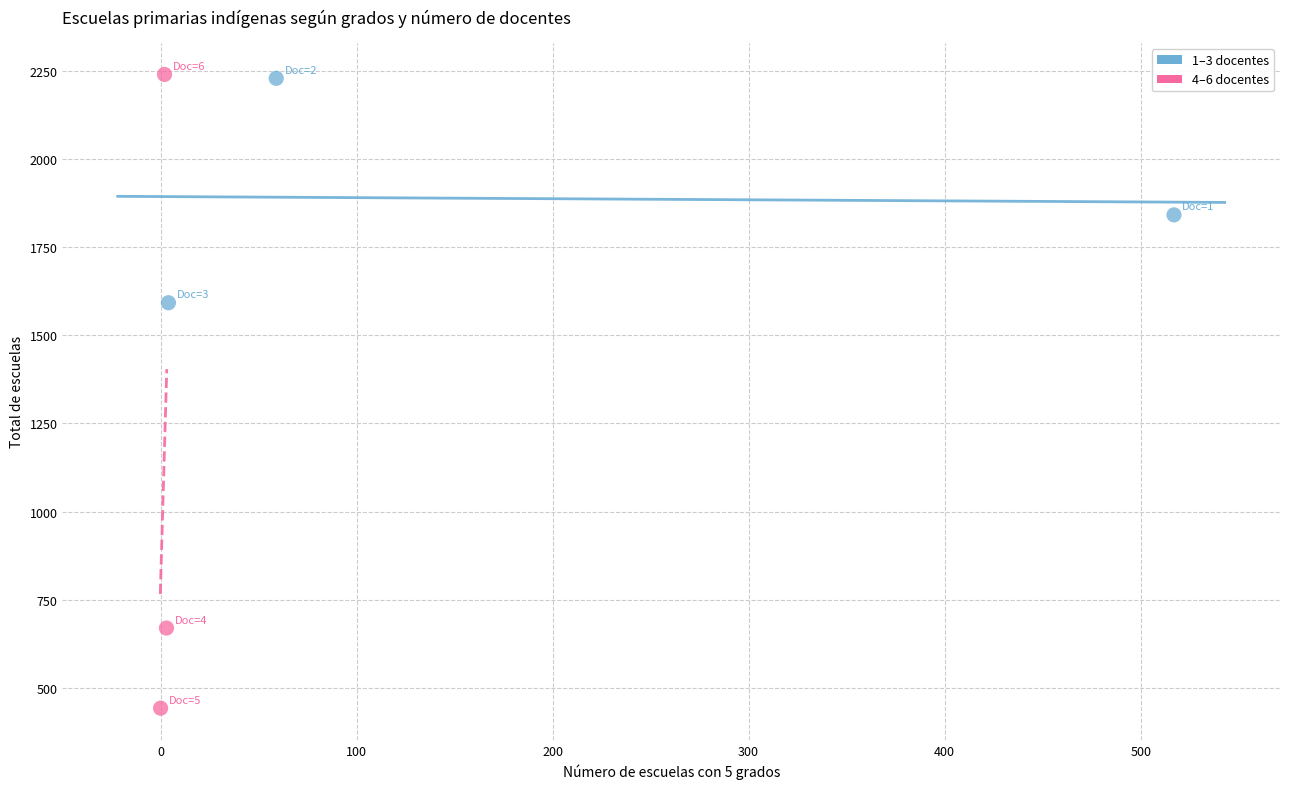

Which series contains the lowest Y value?

4–6 docentes